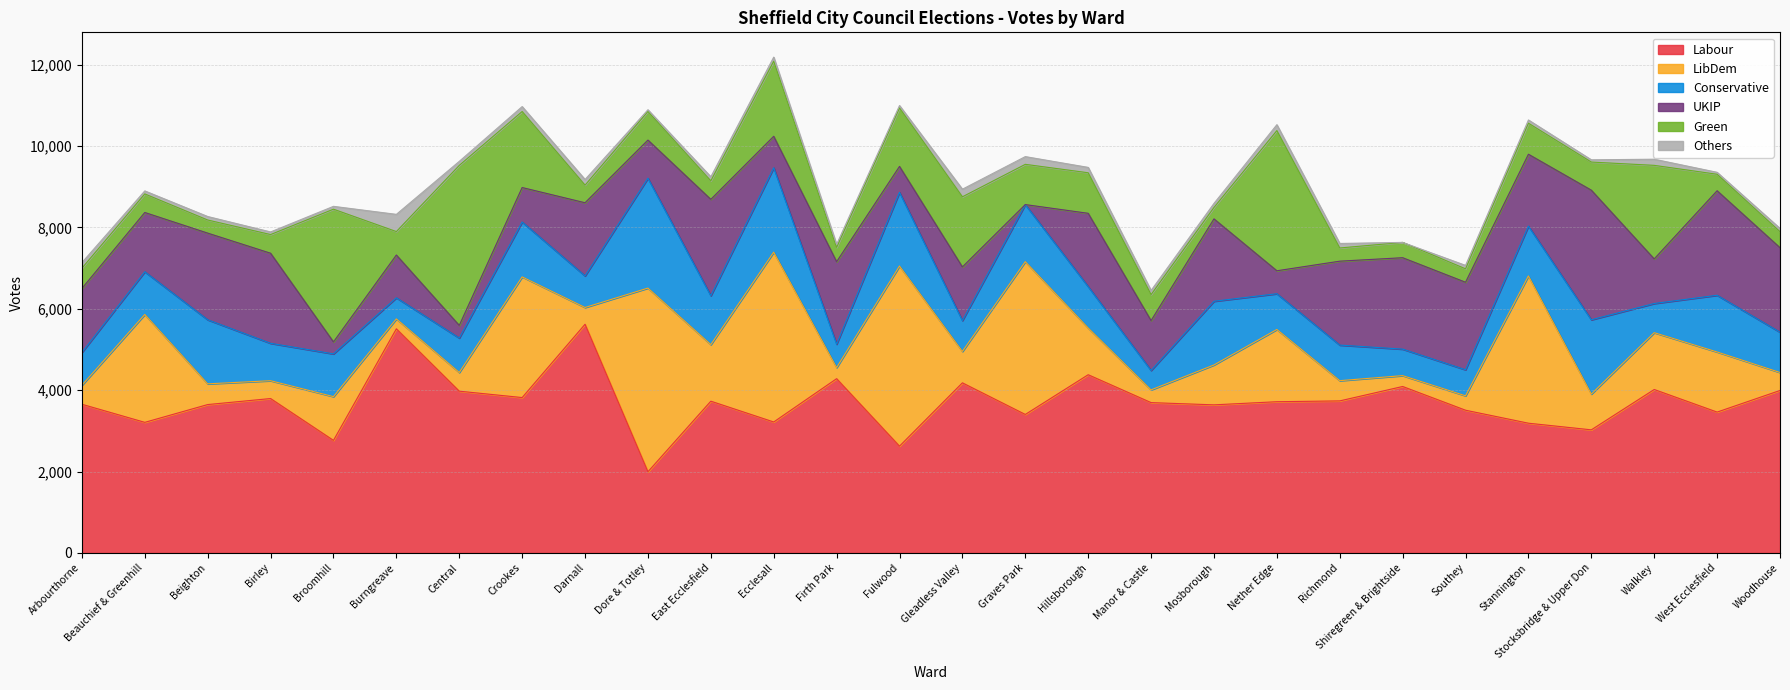

At which category does Conservative reach its first local valley?

Birley